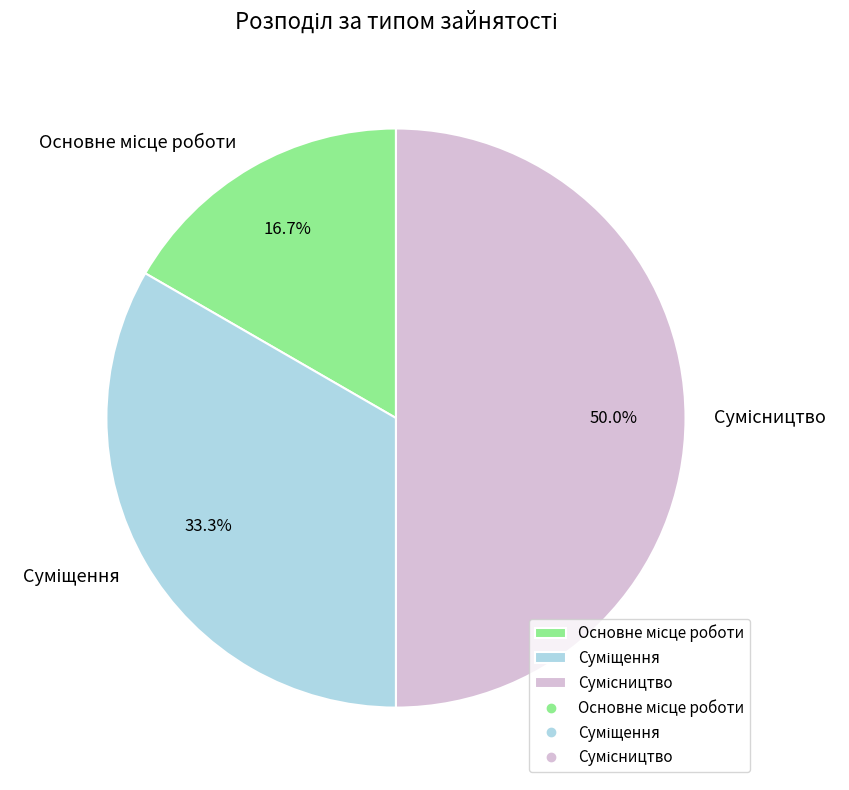

What percentage is the Сумісництво slice, to the nearest percent?

50%